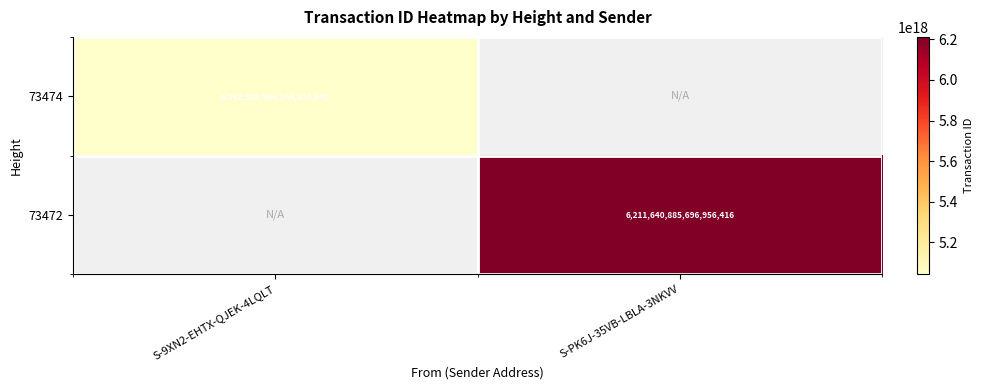

What is the greatest value displayed?

6211640885696956416.0